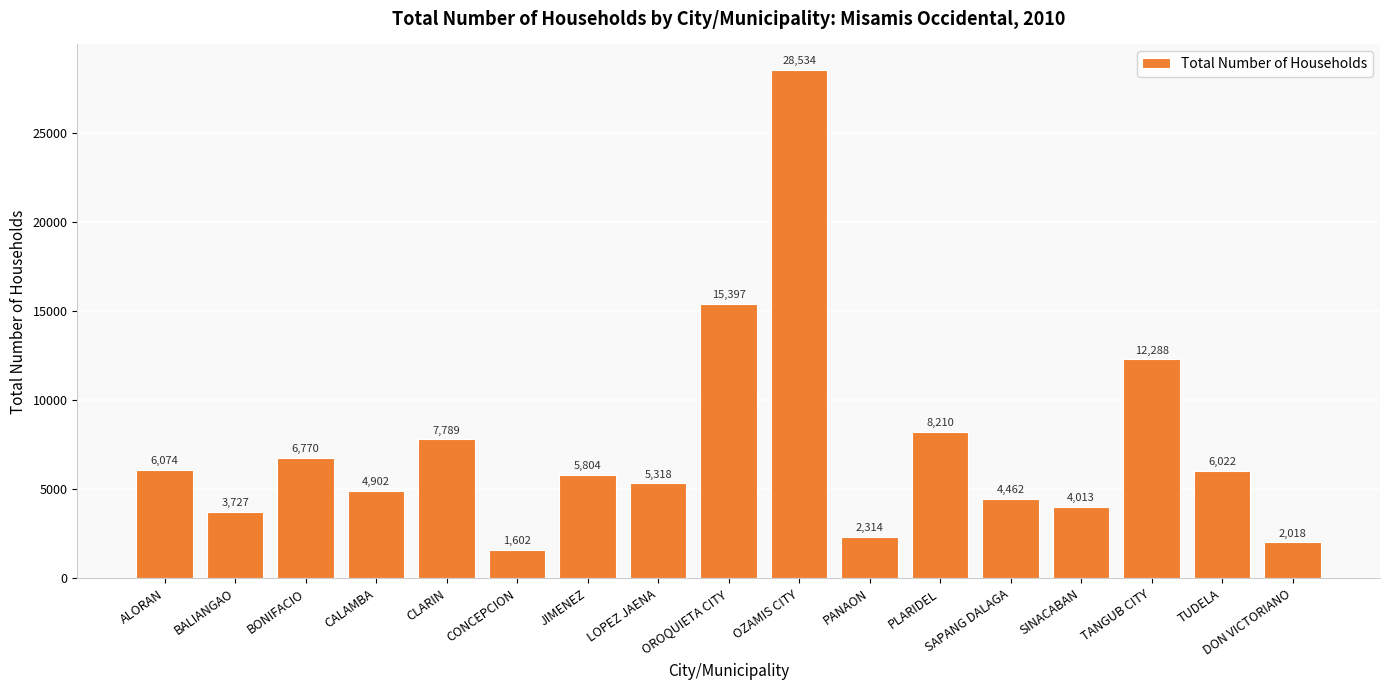

Reading right to left, extract all data points from this chart.

2018	6022	12288	4013	4462	8210	2314	28534	15397	5318	5804	1602	7789	4902	6770	3727	6074